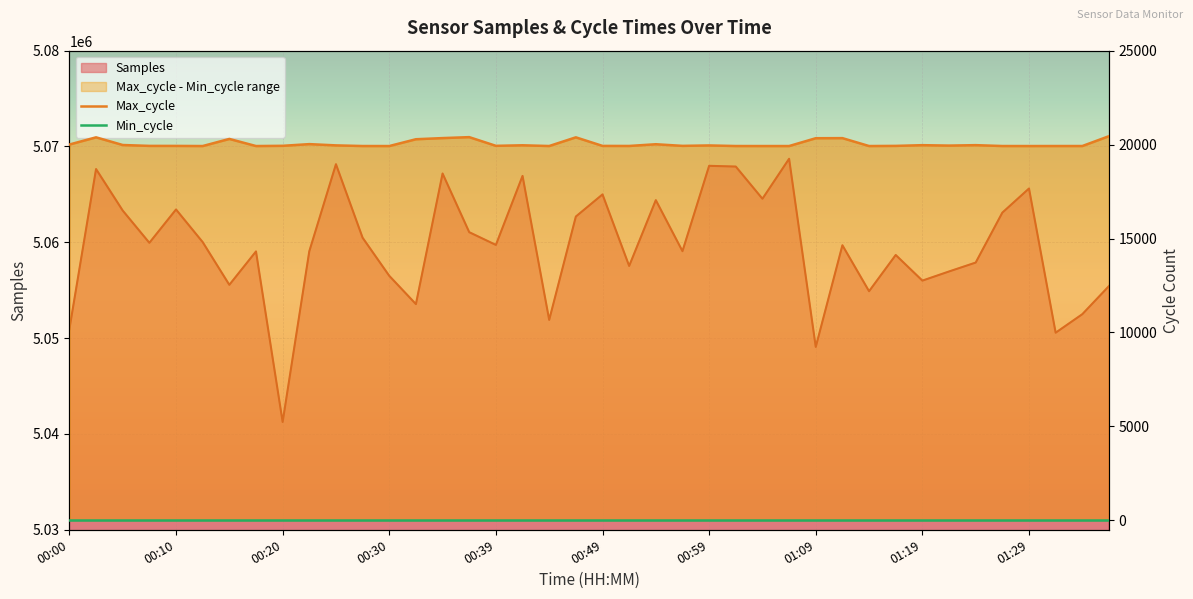

At which category does Samples reach its first local peak?

00:02